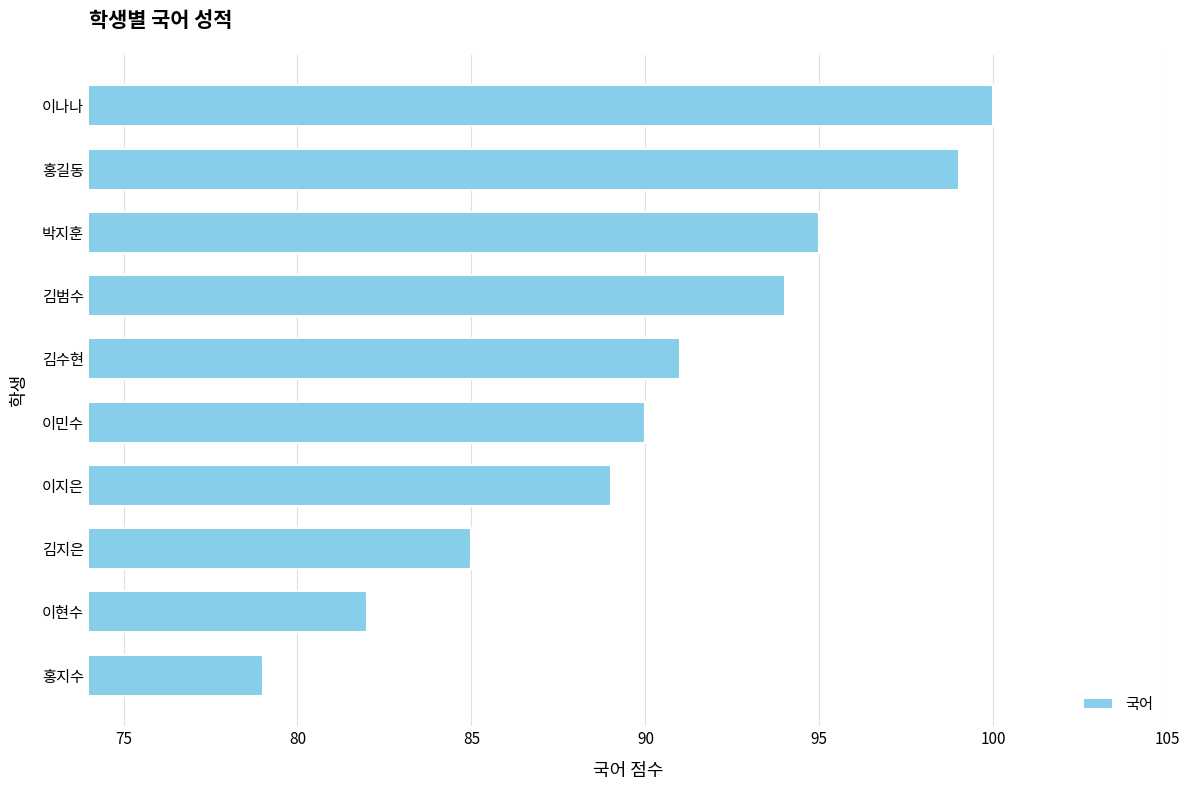

How many distinct data groups are displayed?

1